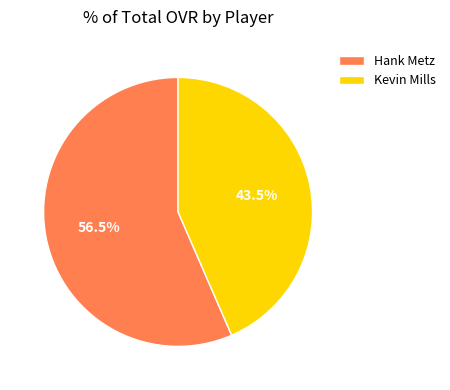

To the nearest percent, what is the difference between the largest and smallest slice percentages?

13%